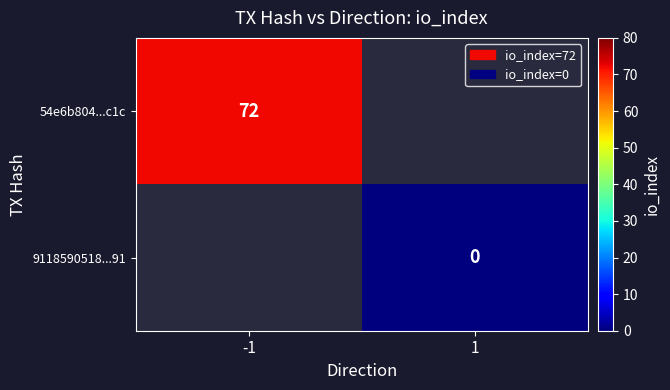

Which label corresponds to the smallest value in the chart?

1